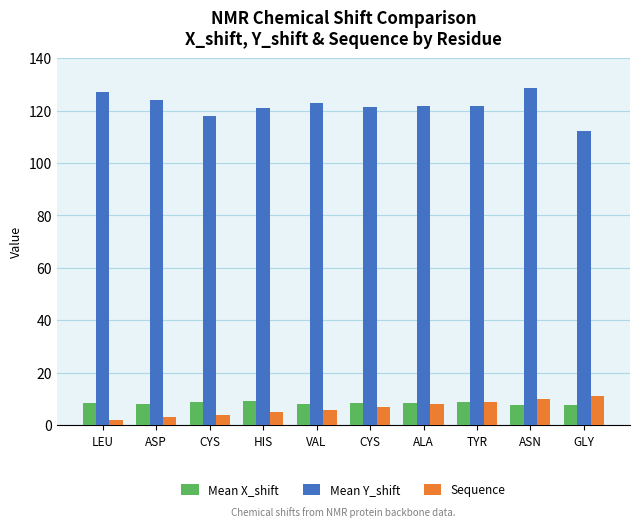

Is the value of Sequence at LEU greater than the value of Mean X_shift at CYS?

No